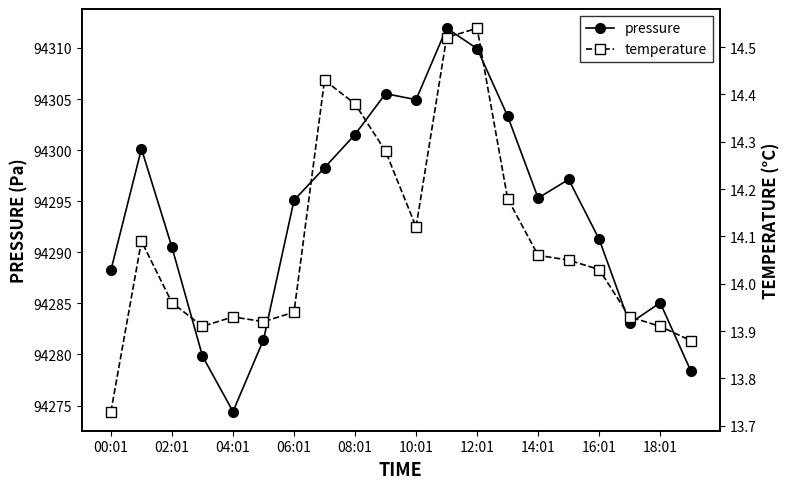

Count the number of categories in the chart.

20